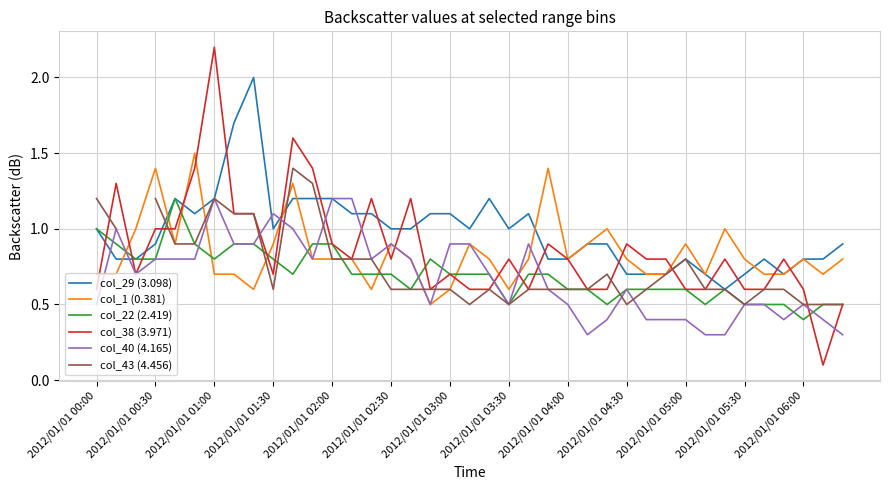

What are all the series names shown in the legend?

col_29 (3.098), col_1 (0.381), col_22 (2.419), col_38 (3.971), col_40 (4.165), col_43 (4.456)